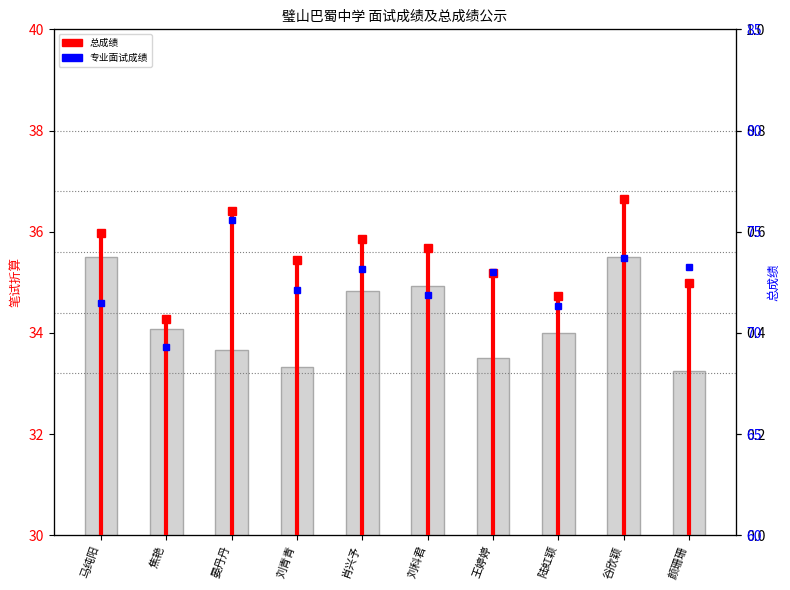

The value at 王婷婷 is 16.0. True or false?

False